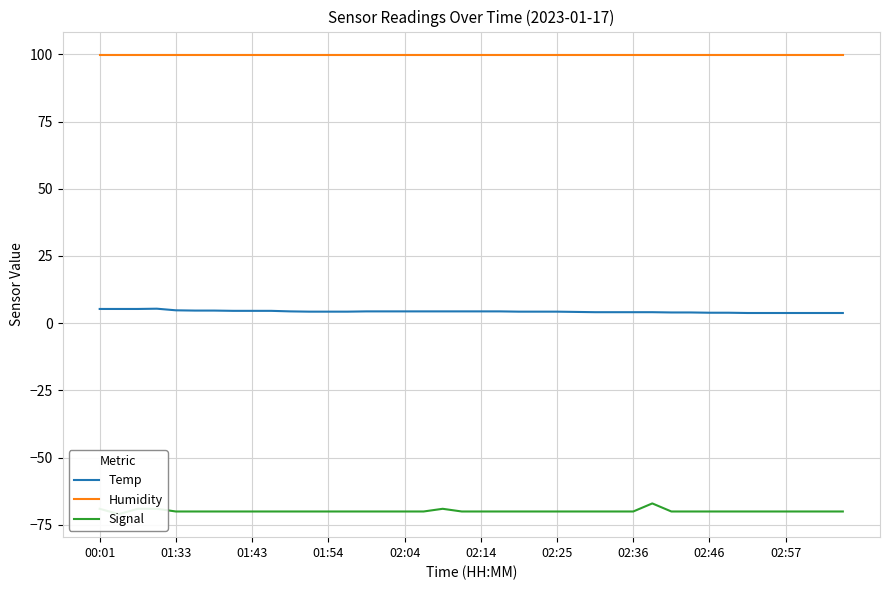

True or false: Humidity and Temp intersect in this chart.

False